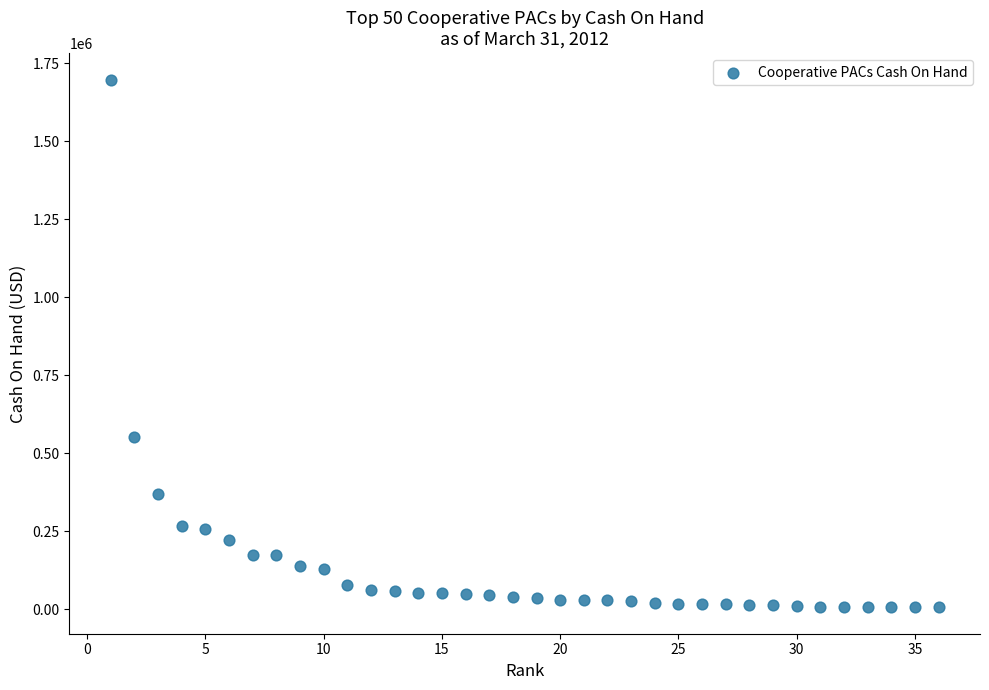

What is the range of X values (max minus min)?

35.0